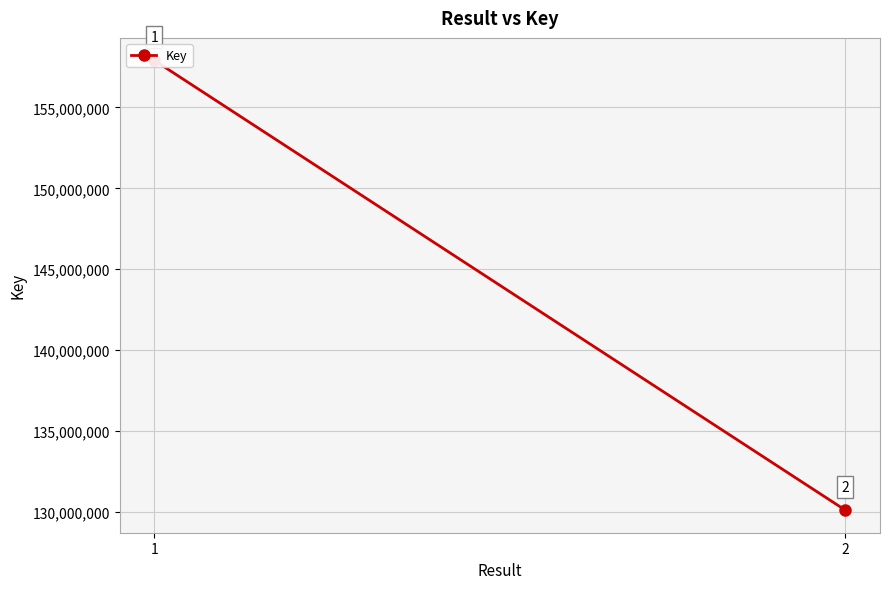

What is the difference between the maximum and minimum values?

27823203